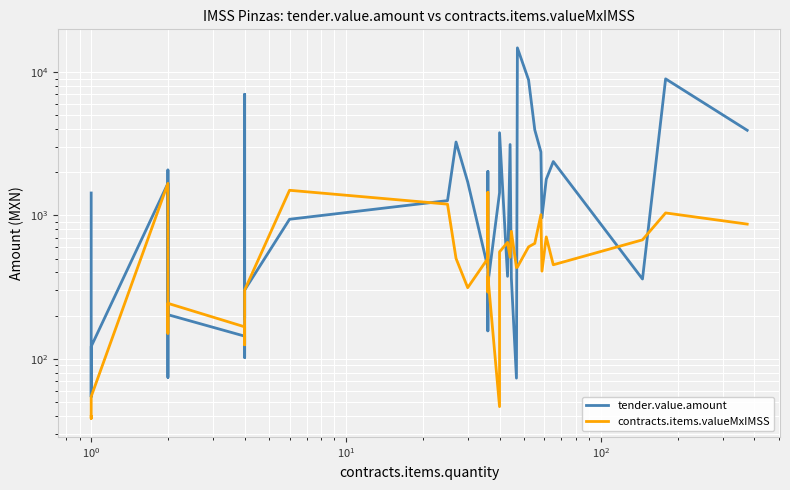

What is the minimum value for tender.value.amount?

54.4